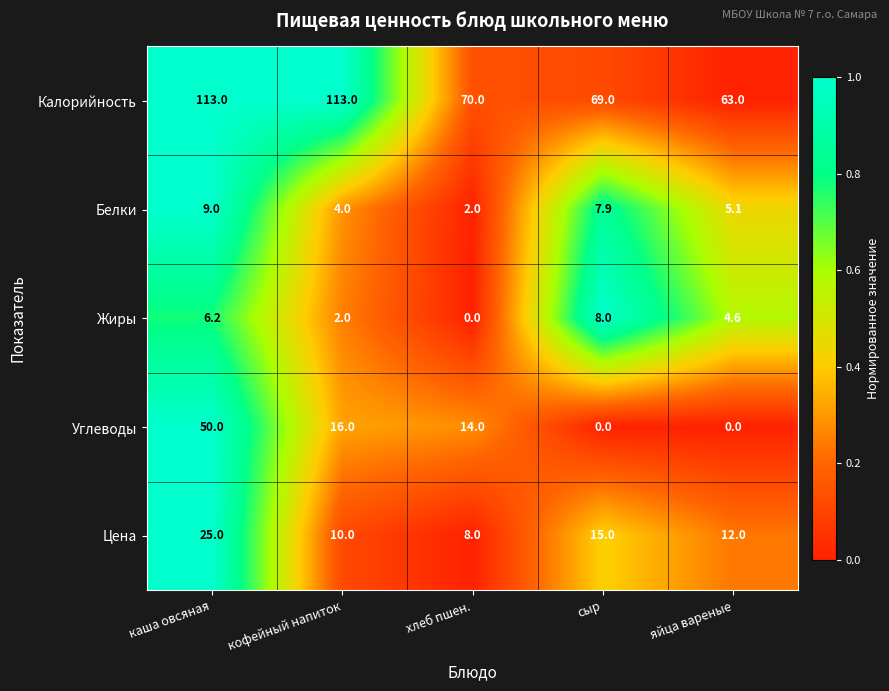

Reading right to left, extract all data points from this chart.

Калорийность: 63.0	69.0	70.0	113.0	113.0
Белки: 5.1	7.9	2.0	4.0	9.0
Жиры: 4.6	8.0	0.0	2.0	6.2
Углеводы: 0.0	0.0	14.0	16.0	50.0
Цена: 12.0	15.0	8.0	10.0	25.0